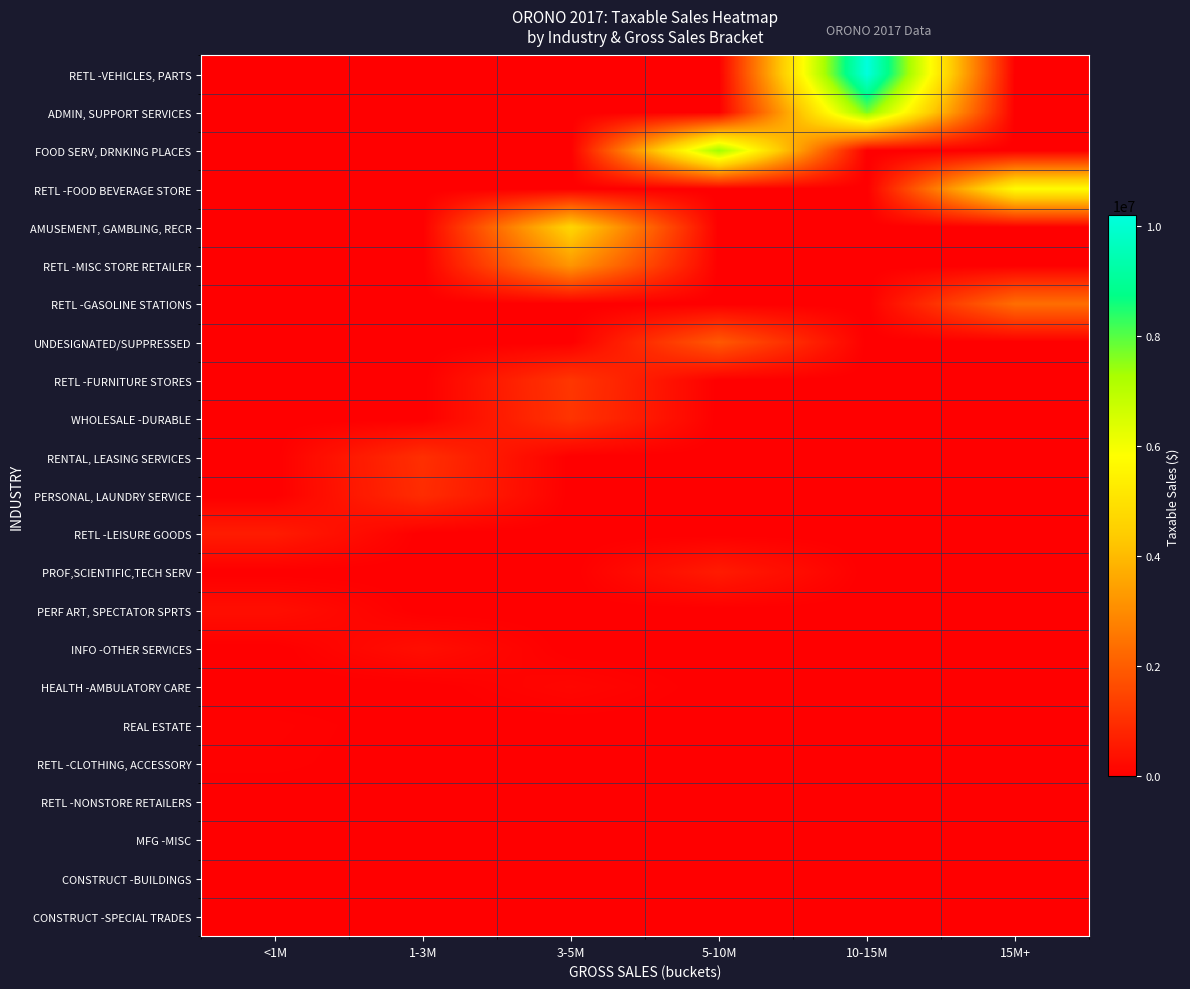

List the series in order of their peak value, lowest first.

CONSTRUCT -SPECIAL TRADES, CONSTRUCT -BUILDINGS, MFG -MISC, RETL -NONSTORE RETAILERS, RETL -CLOTHING, ACCESSORY, REAL ESTATE, HEALTH -AMBULATORY CARE, INFO -OTHER SERVICES, PERF ART, SPECTATOR SPRTS, PROF,SCIENTIFIC,TECH SERV, RETL -LEISURE GOODS, PERSONAL, LAUNDRY SERVICE, RENTAL, LEASING SERVICES, WHOLESALE -DURABLE, RETL -FURNITURE STORES, UNDESIGNATED/SUPPRESSED, RETL -GASOLINE STATIONS, RETL -MISC STORE RETAILER, AMUSEMENT, GAMBLING, RECR, RETL -FOOD BEVERAGE STORE, FOOD SERV, DRNKING PLACES, ADMIN, SUPPORT SERVICES, RETL -VEHICLES, PARTS